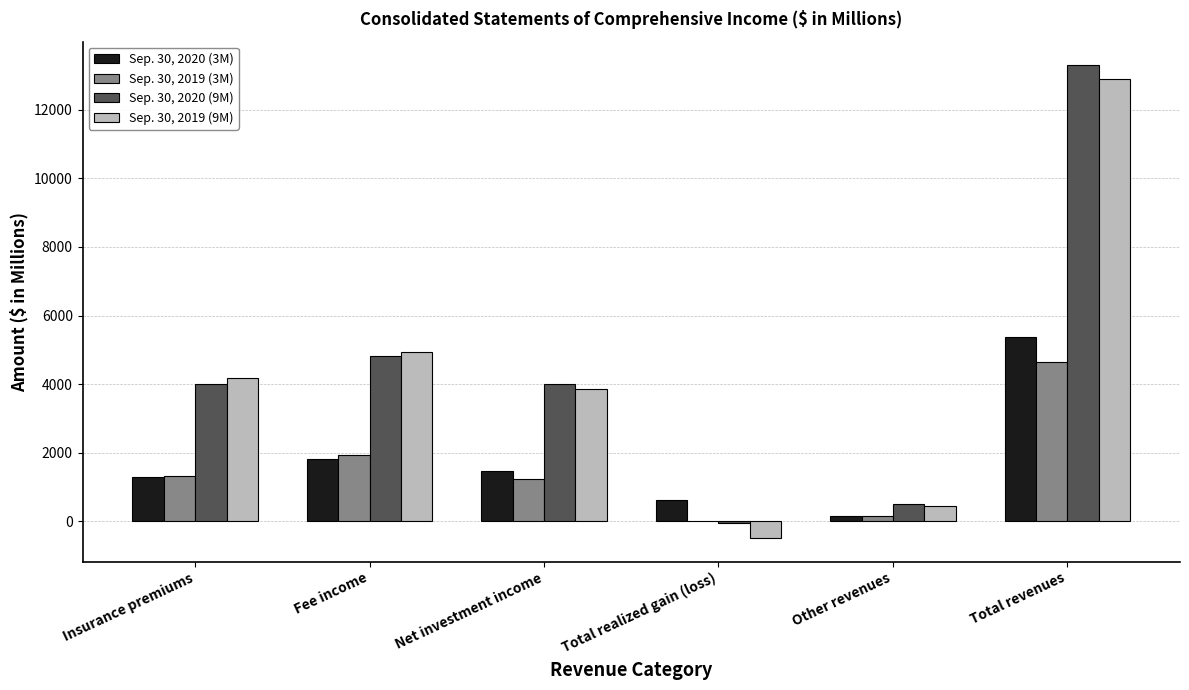

Which category has the highest value across all series?

Total revenues